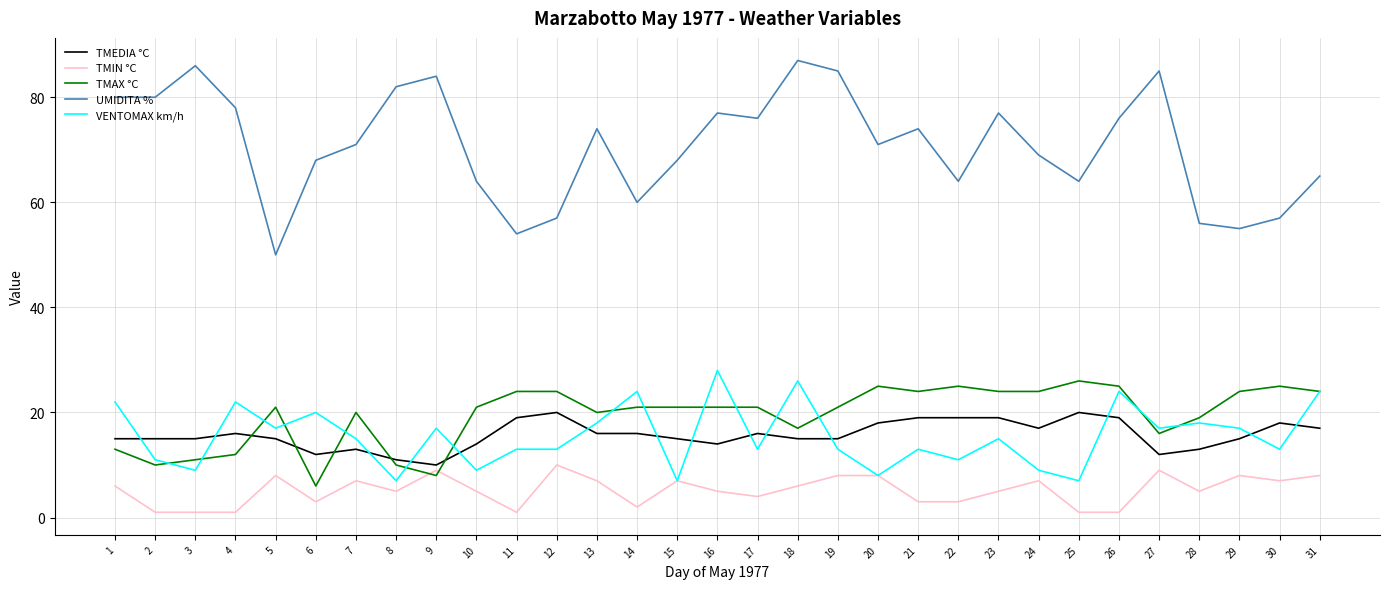

Which series has the largest range (max minus min)?

UMIDITA %